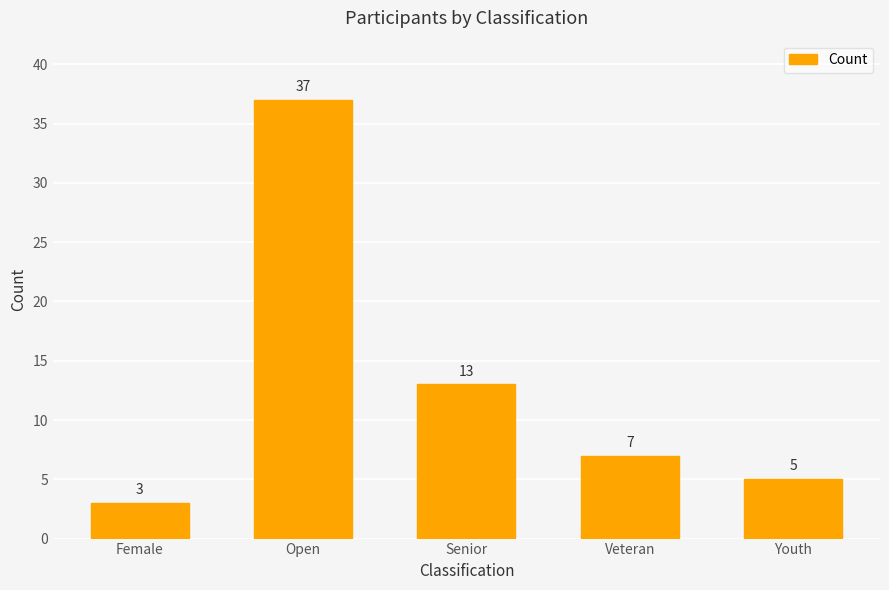

Which category has the lowest value across all series?

Female